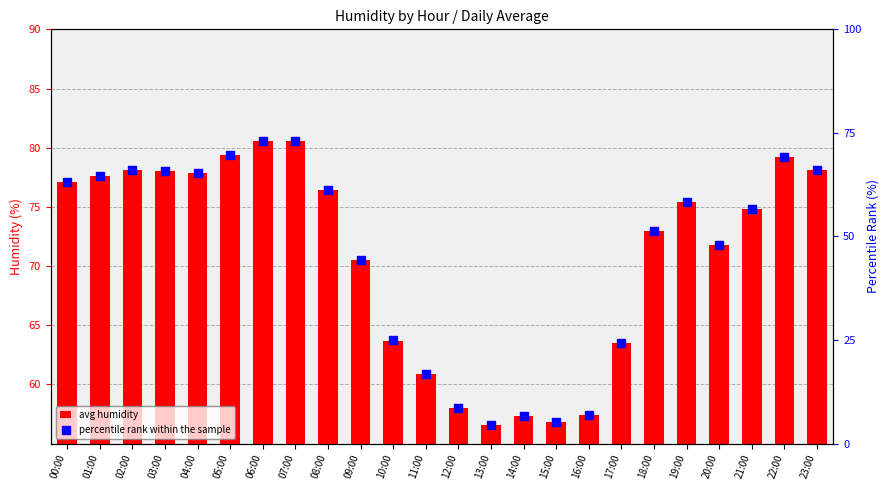

At which category is the sum across all series the highest?

06:00